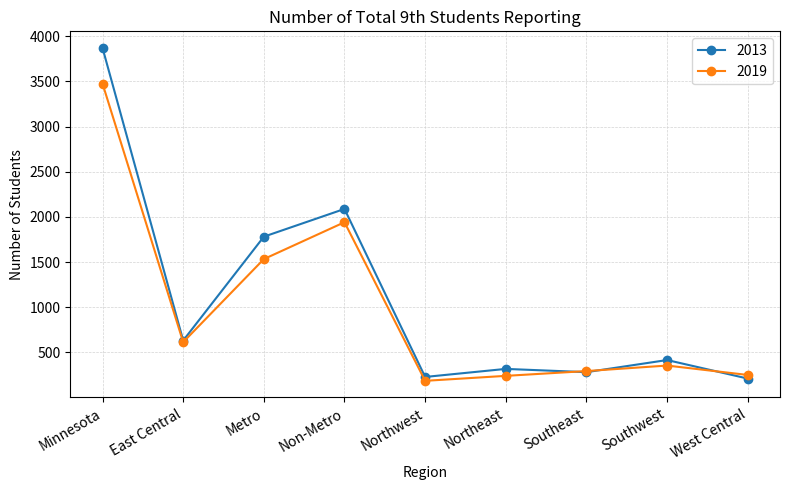

What is the minimum value shown in the chart?

186